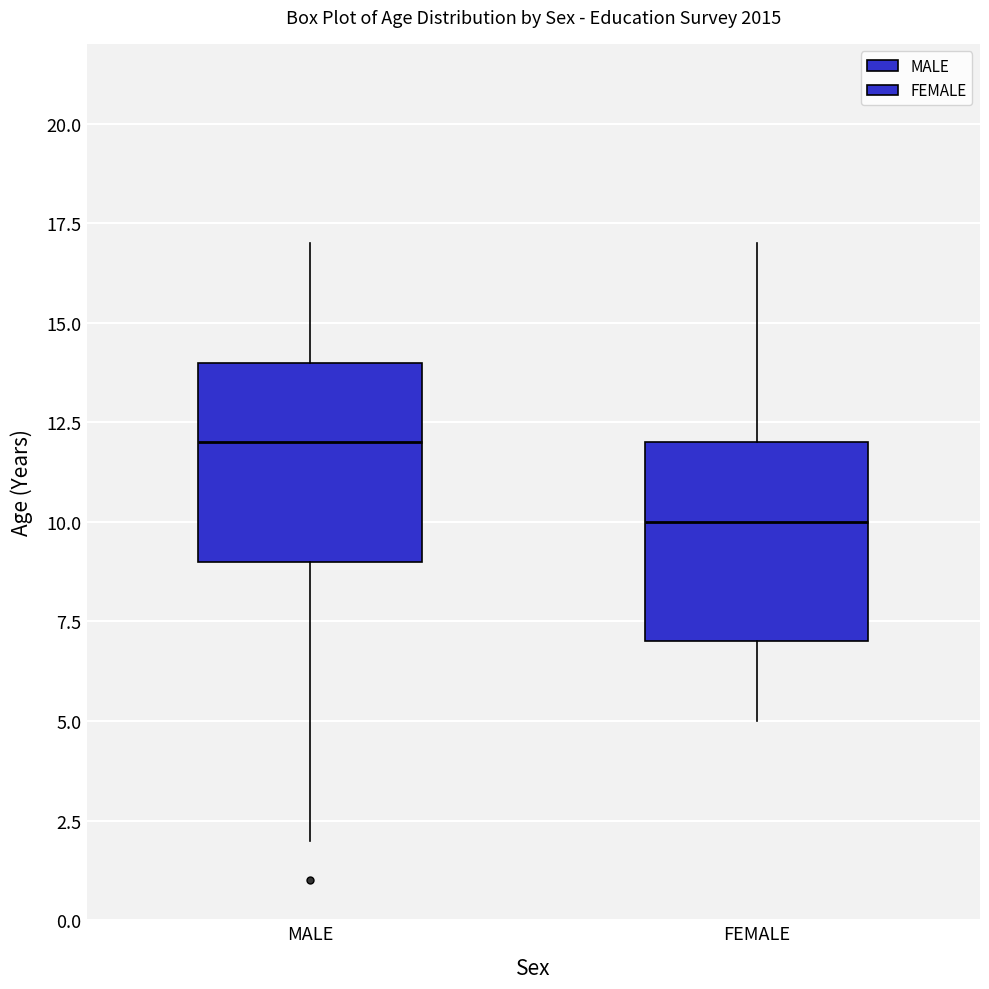

Where does the median line of the box for FEMALE sit on the y-axis? The values are not printed on the chart, so give them approximately, as read against the axis.

10